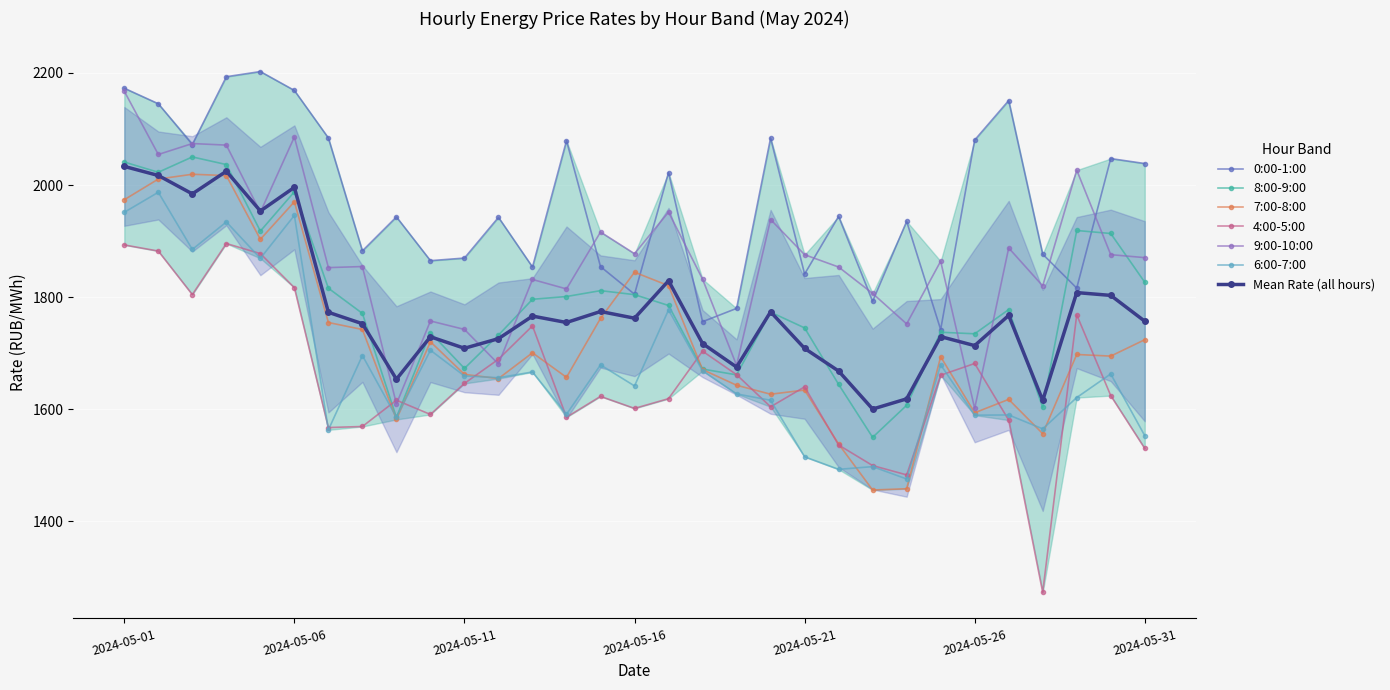

What is the spread (max minus min) of values at 2024-05-11?

223.5